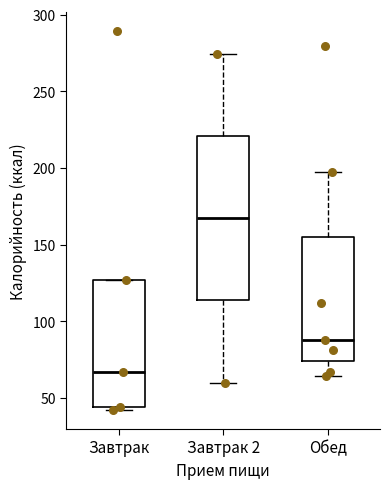

Where does the upper whisker of the box for Обед end on the y-axis? The values are not printed on the chart, so give them approximately, as read against the axis.

195